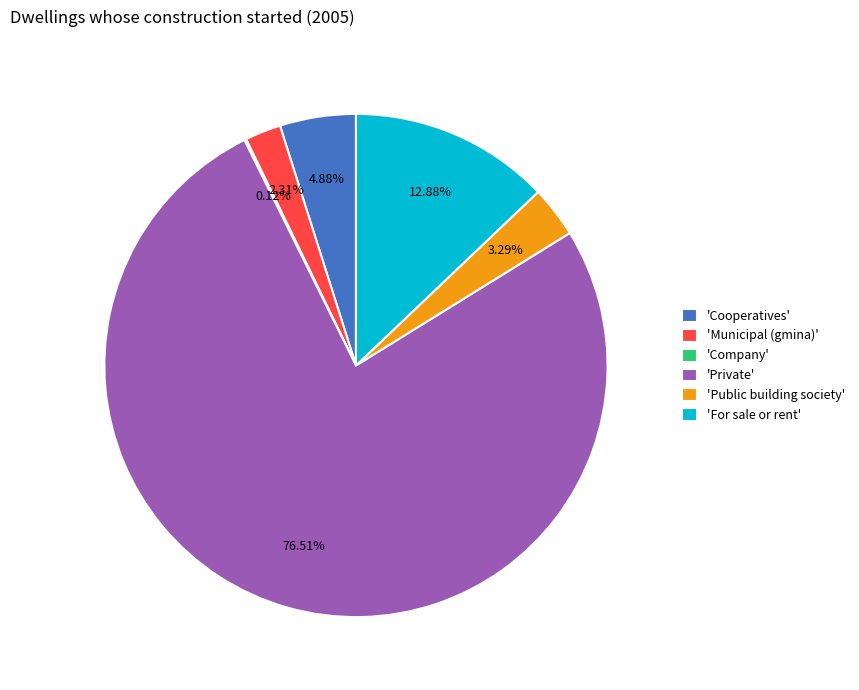

To the nearest percent, what is the difference between the largest and smallest slice percentages?

76%